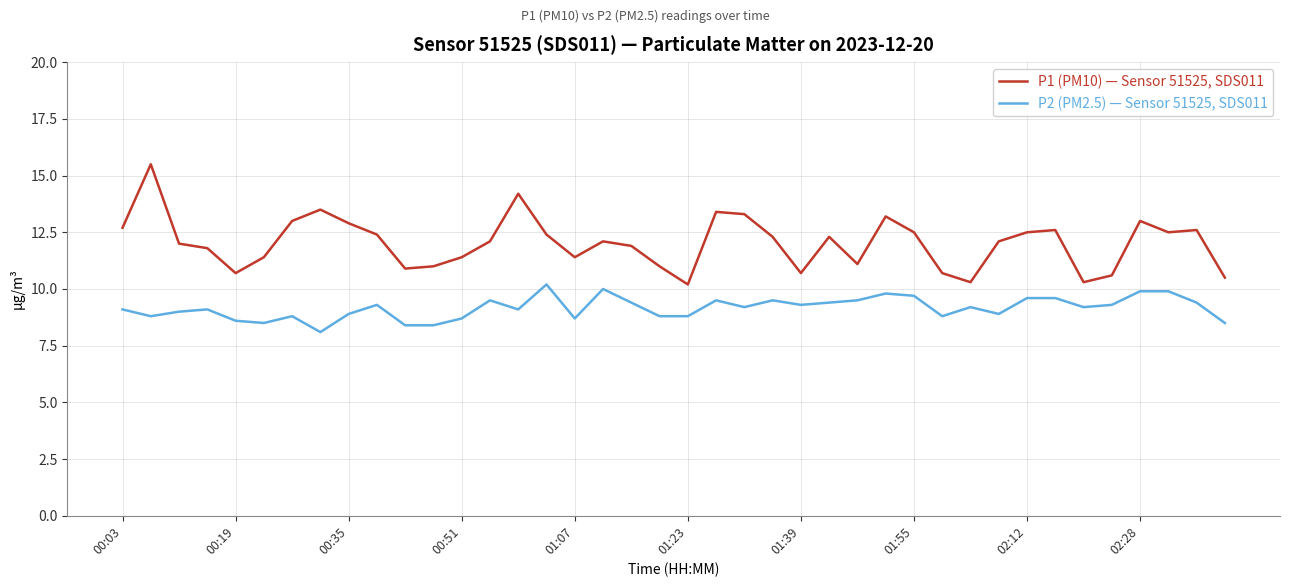

What is the greatest value displayed?

15.5